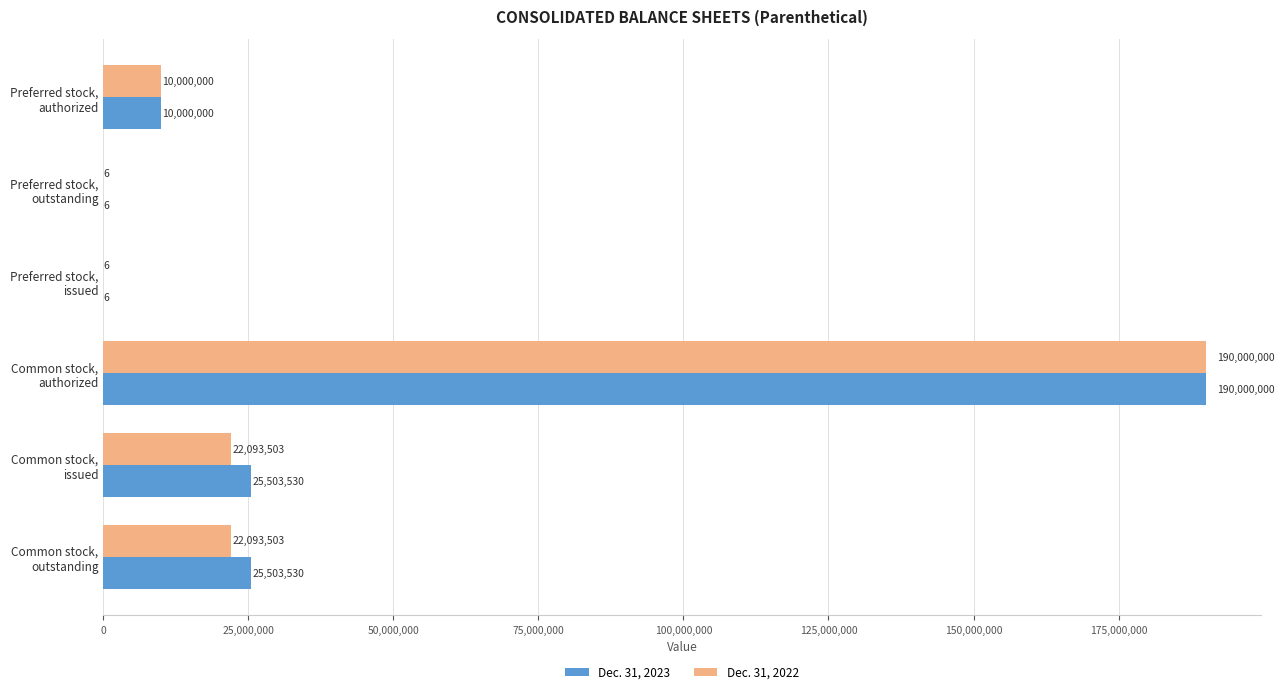

Which series has the largest total across all categories?

Dec. 31, 2023